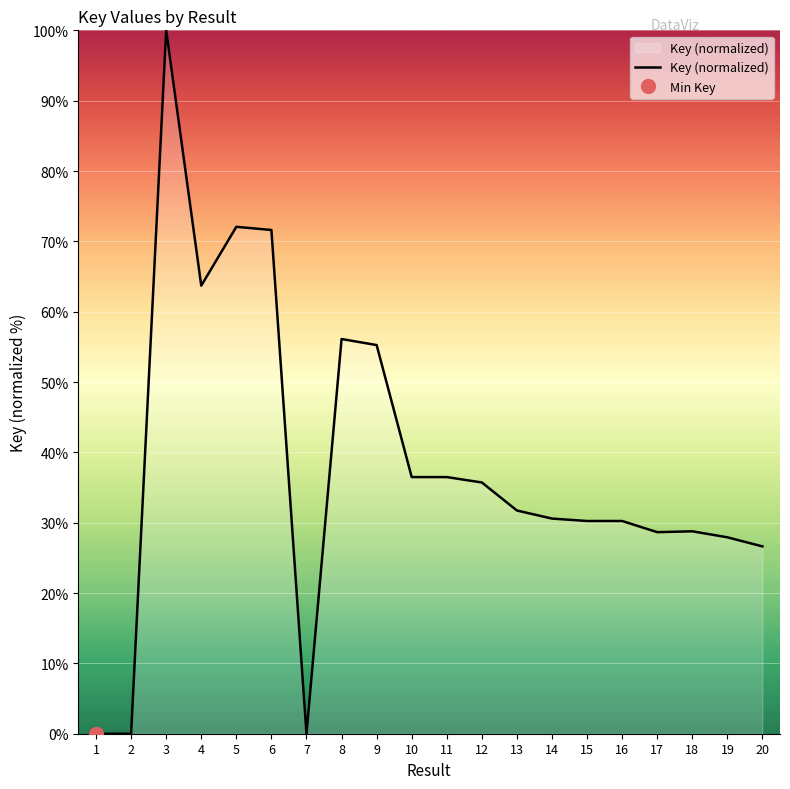

Rank the categories by value from highest to lowest.

3, 5, 6, 4, 8, 9, 11, 10, 12, 13, 14, 15, 16, 18, 17, 19, 20, 7, 2, 1